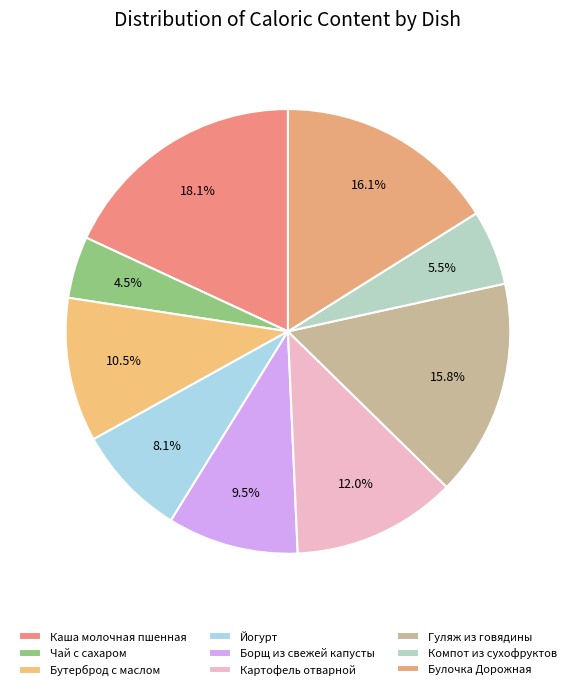

Is there a majority slice in this chart?

No